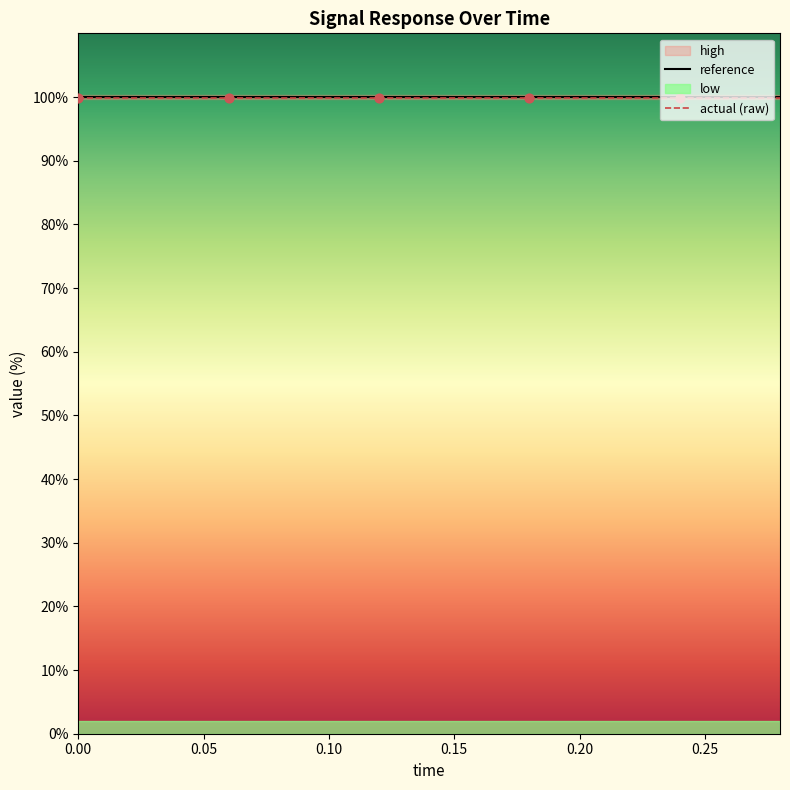

What is the maximum value for reference?

100.0